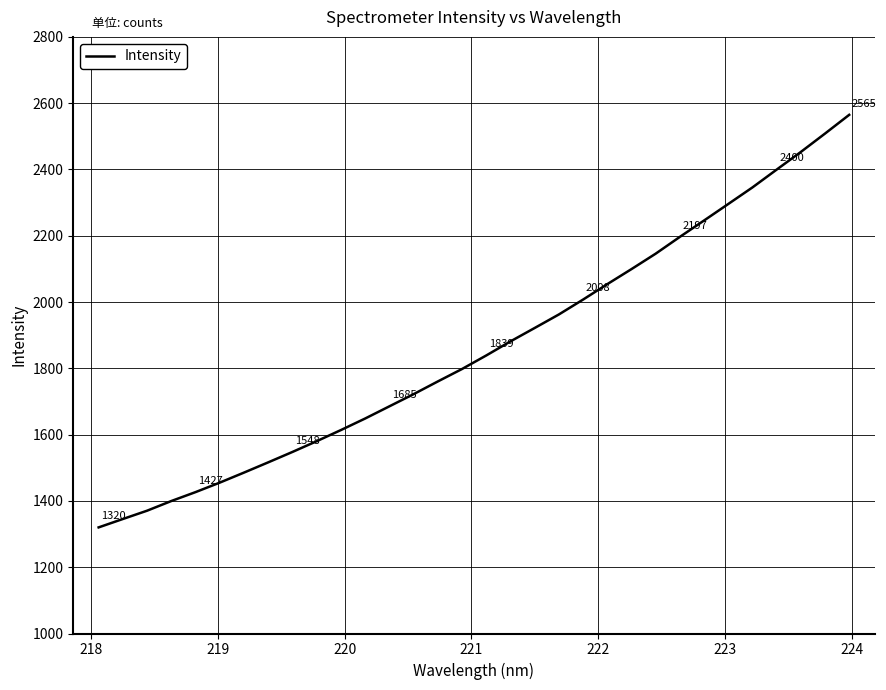

What is the sum of all values?

59598.1